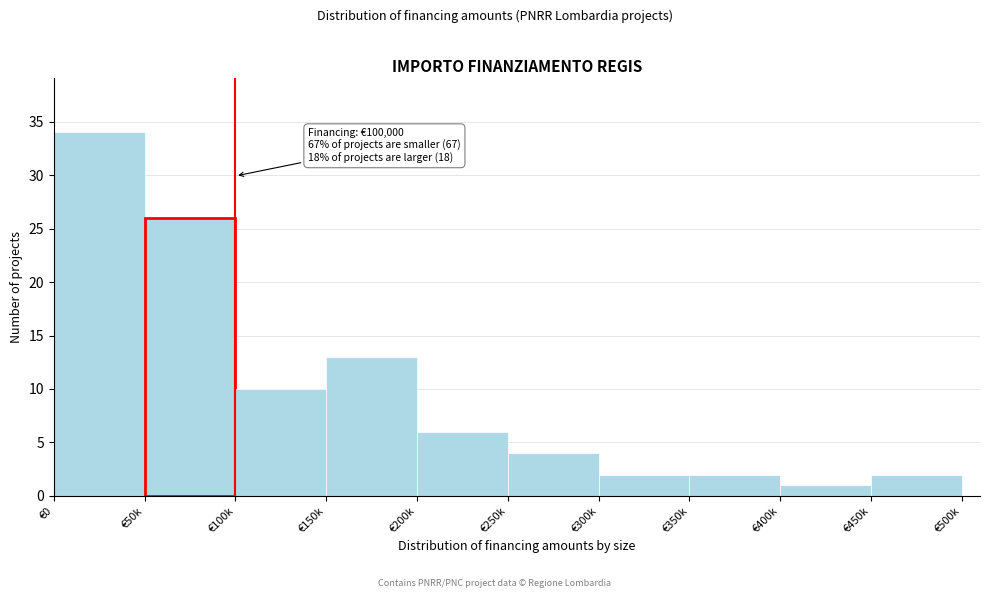

Reading right to left, transcribe all the data shown in this chart.

€450k=2	€400k=1	€350k=2	€300k=2	€250k=4	€200k=6	€150k=13	€100k=10	€50k=26	€0=34